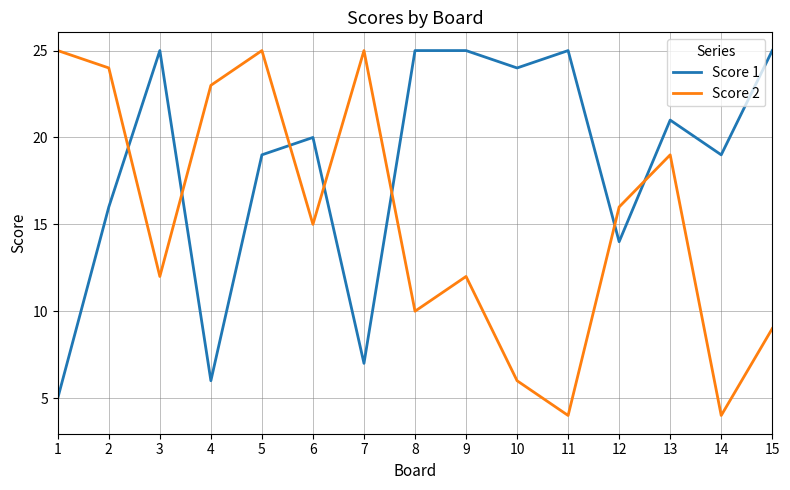

Which series has the largest range (max minus min)?

Score 2